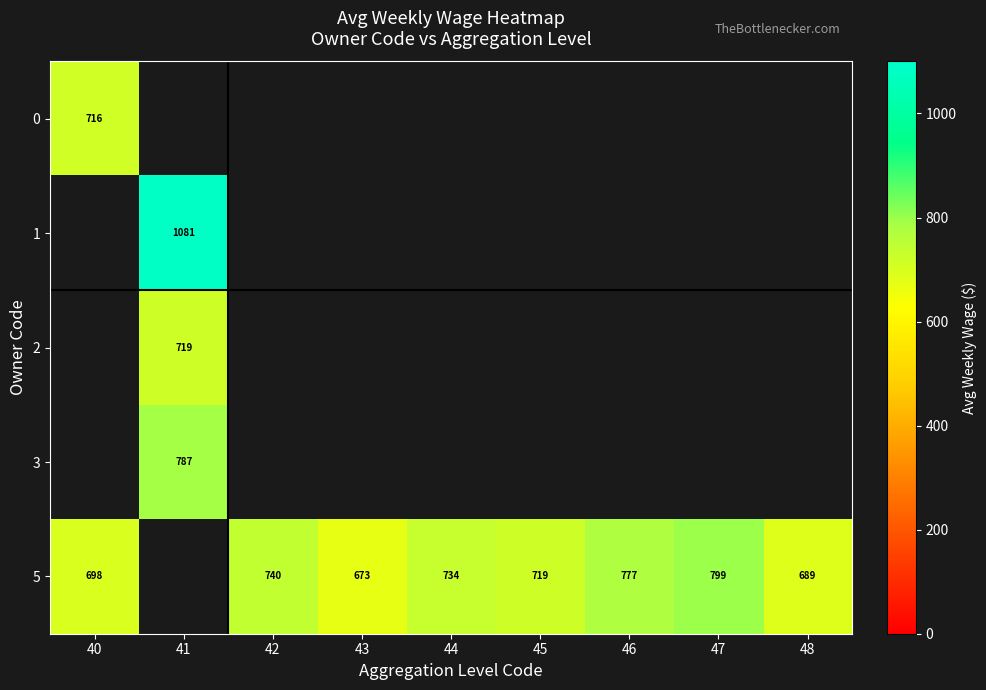

The 5 series shows 955 at 45. True or false?

False